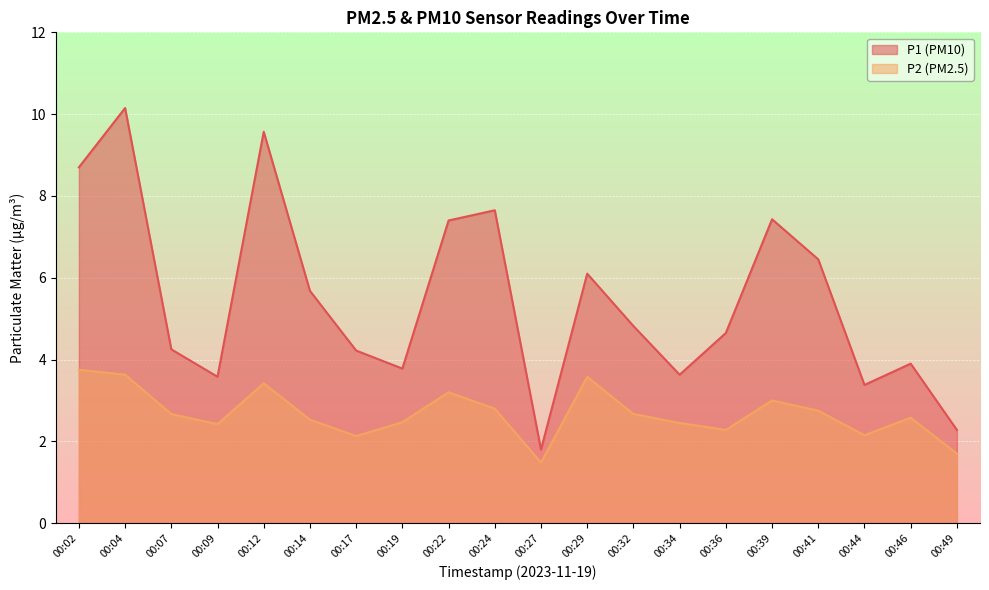

True or false: P2 and P1 intersect in this chart.

False